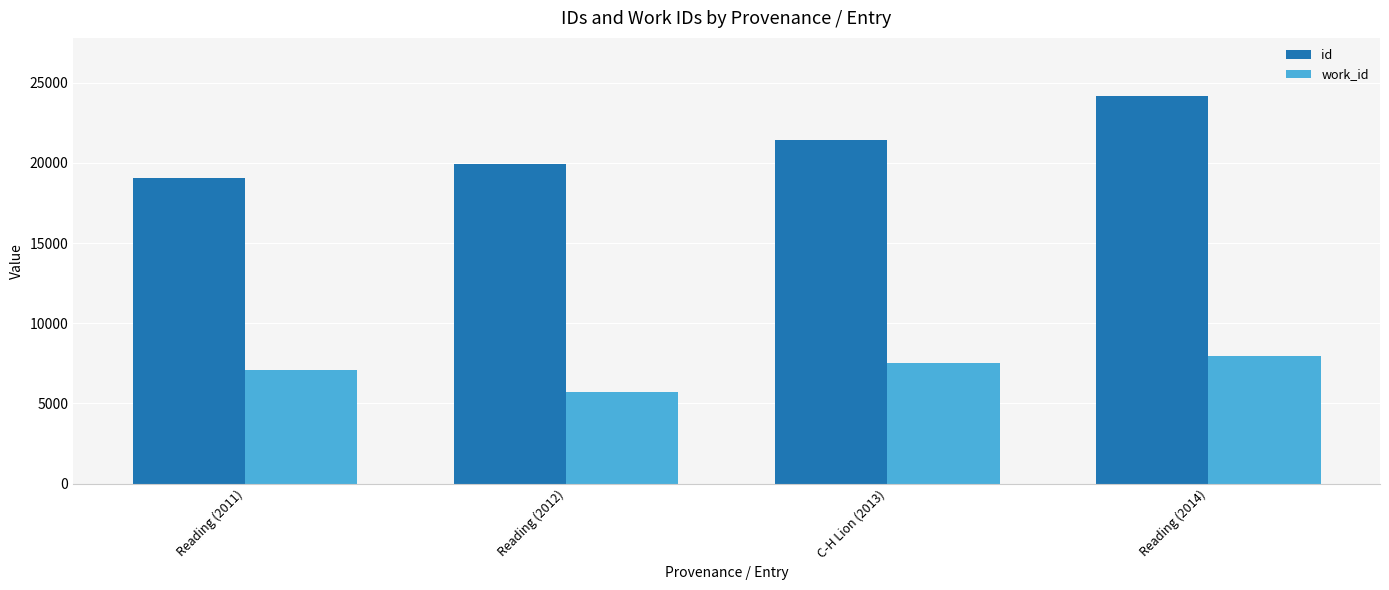

What is the approximate value of work_id at Reading (2012), to the nearest 50?

5700